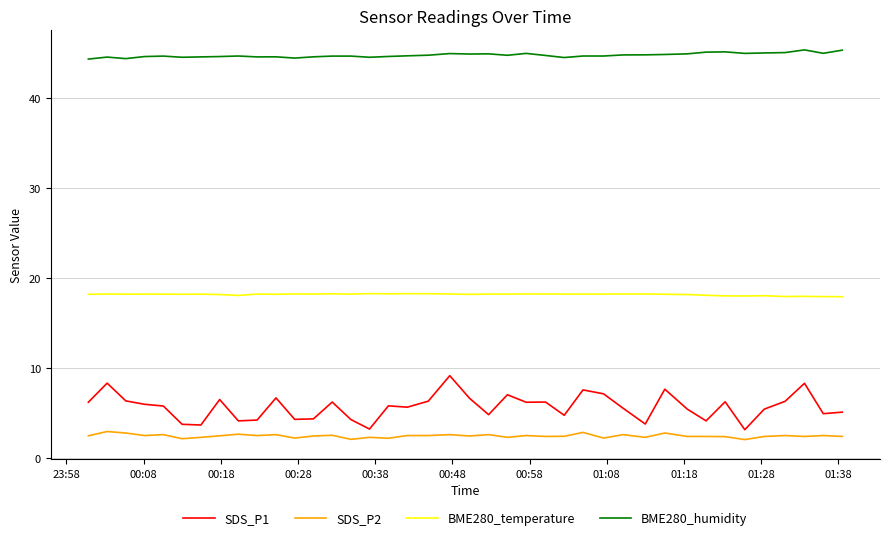

True or false: BME280_temperature and SDS_P1 cross at least once.

False